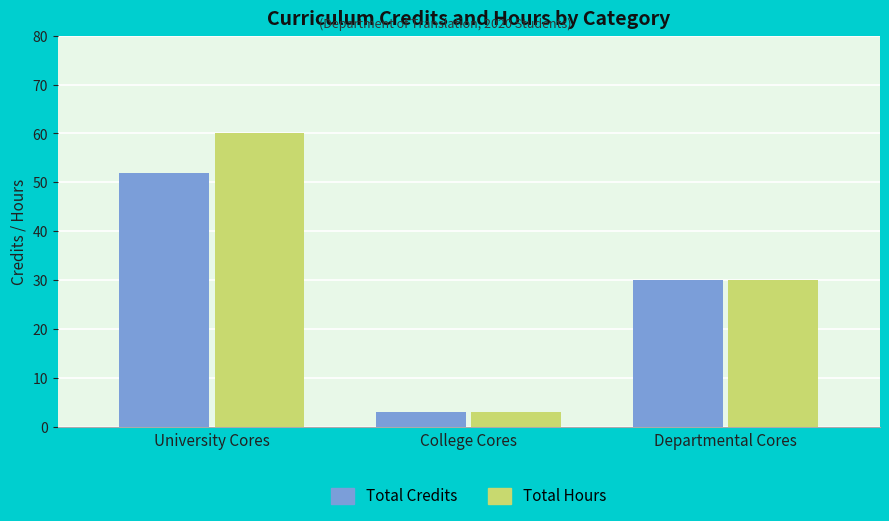

Rank the series by their maximum value, from highest to lowest.

Total Hours, Total Credits